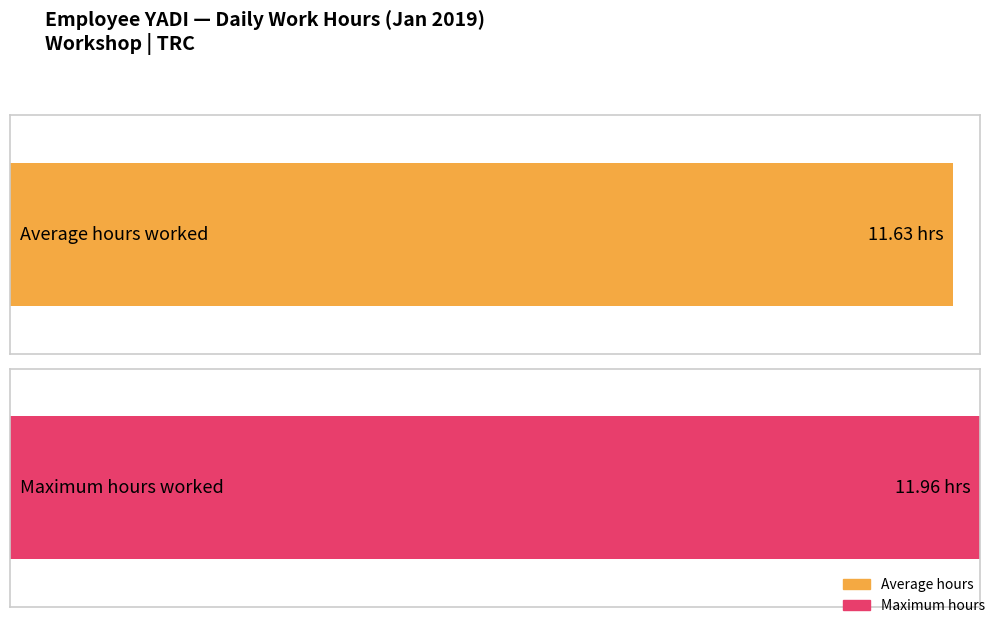

At which category is the sum across all series the highest?

2